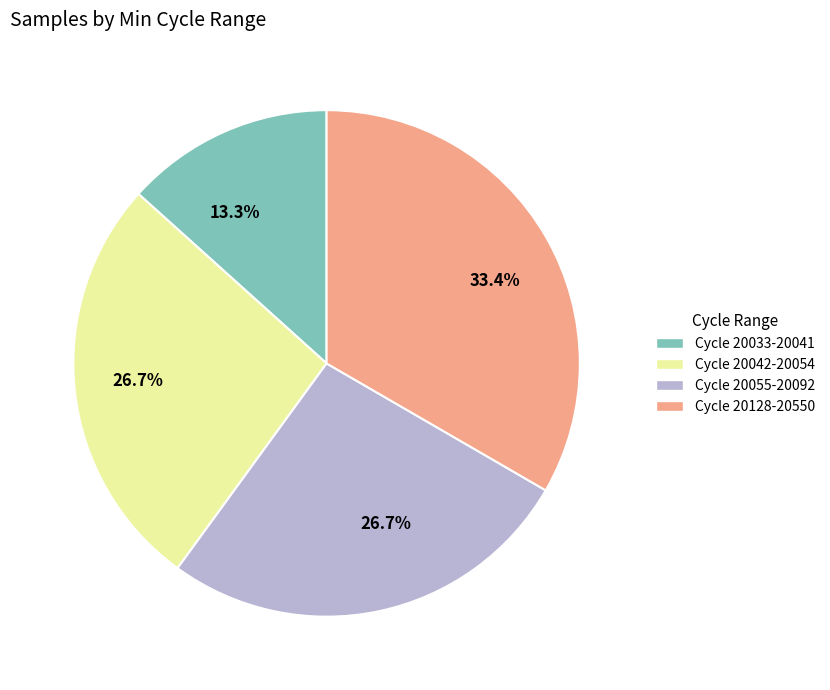

Combined, do Cycle 20128-20550 and Cycle 20033-20041 account for over 50%?

No